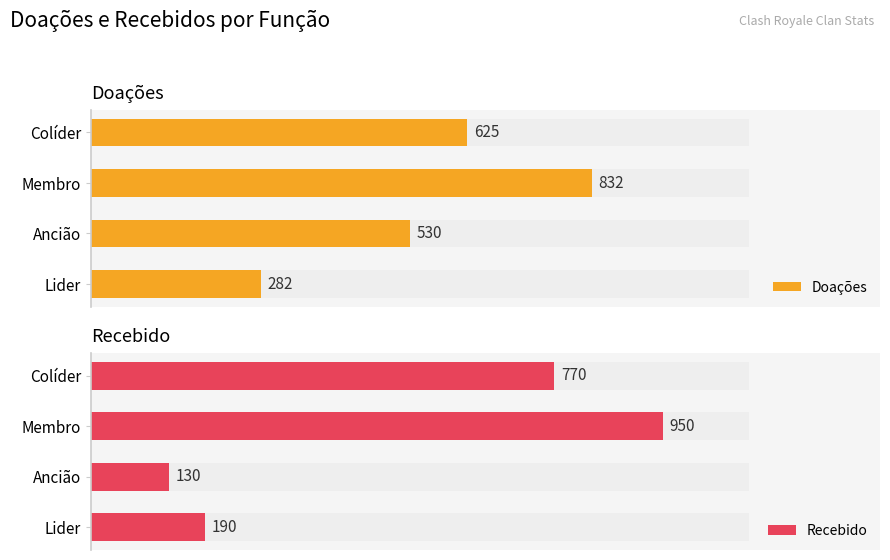

What value does the Recebido series have at 3, to the nearest 10?

770